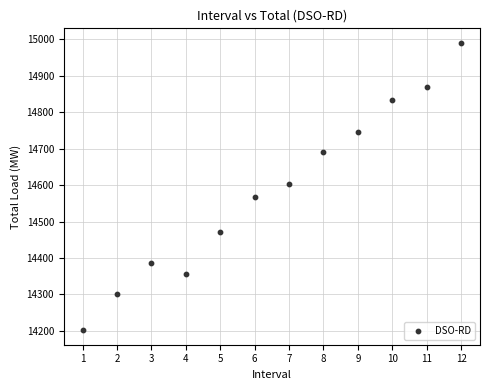

What is the average X value?

6.5